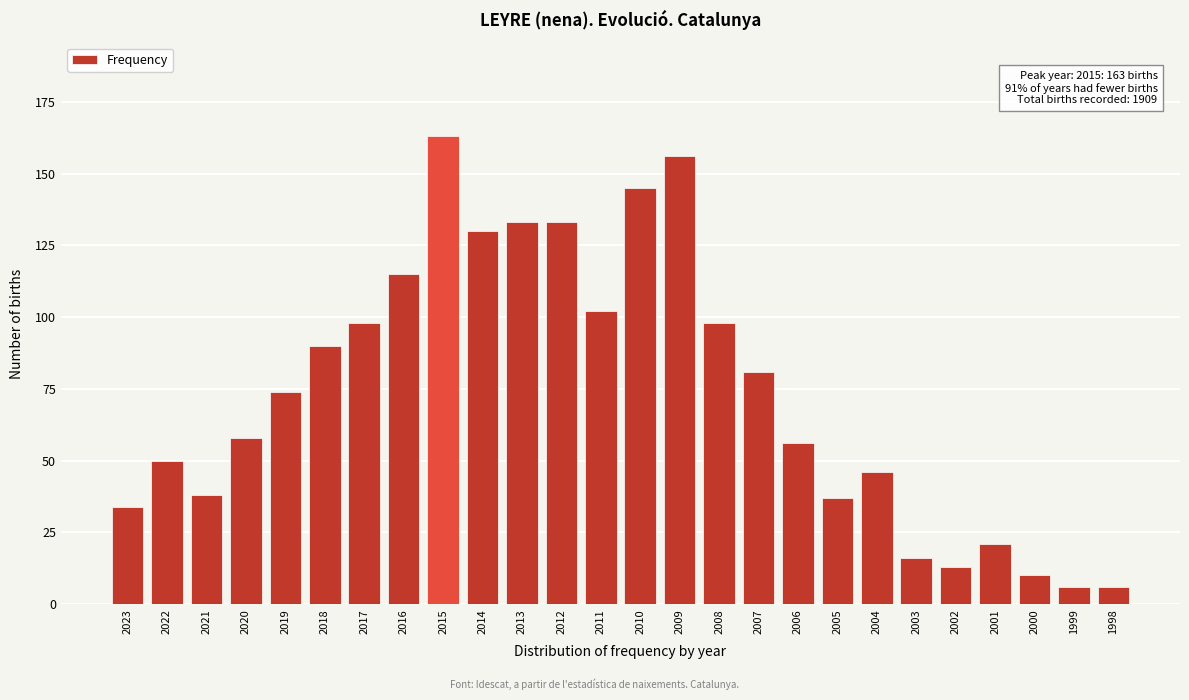

Reading right to left, transcribe all the data shown in this chart.

1998=6	1999=6	2000=10	2001=21	2002=13	2003=16	2004=46	2005=37	2006=56	2007=81	2008=98	2009=156	2010=145	2011=102	2012=133	2013=133	2014=130	2015=163	2016=115	2017=98	2018=90	2019=74	2020=58	2021=38	2022=50	2023=34